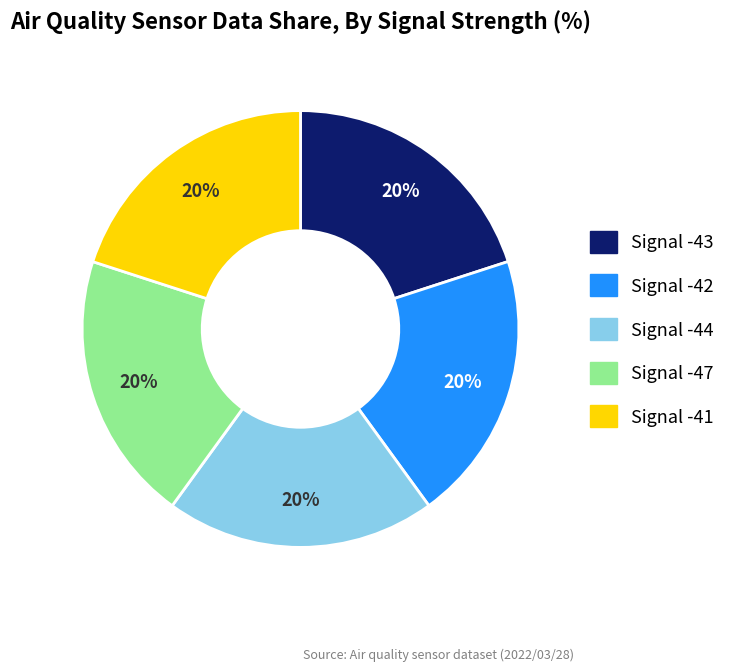

To the nearest percent, what is the average slice percentage?

20%